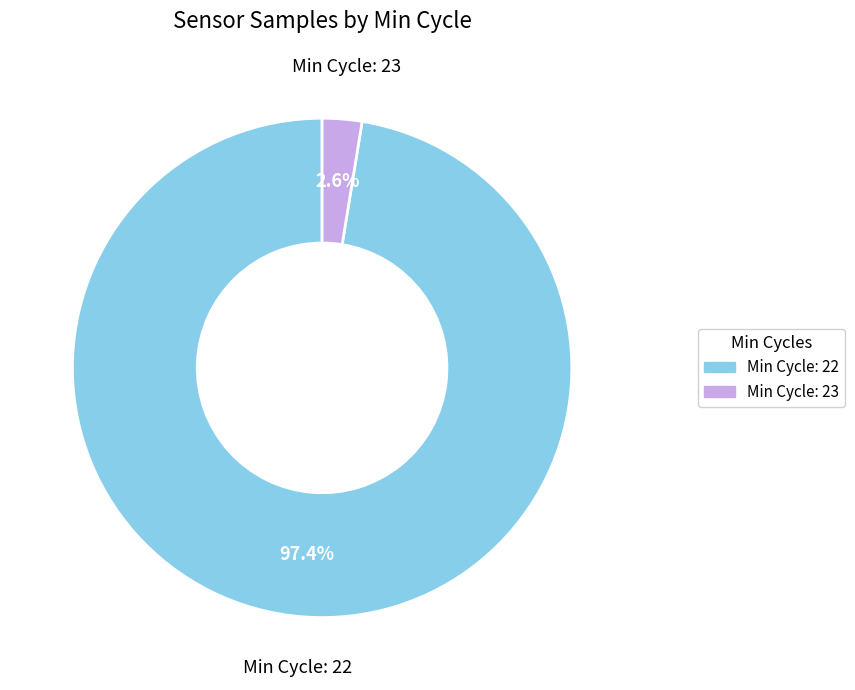

To the nearest percent, what is the average slice percentage?

50%